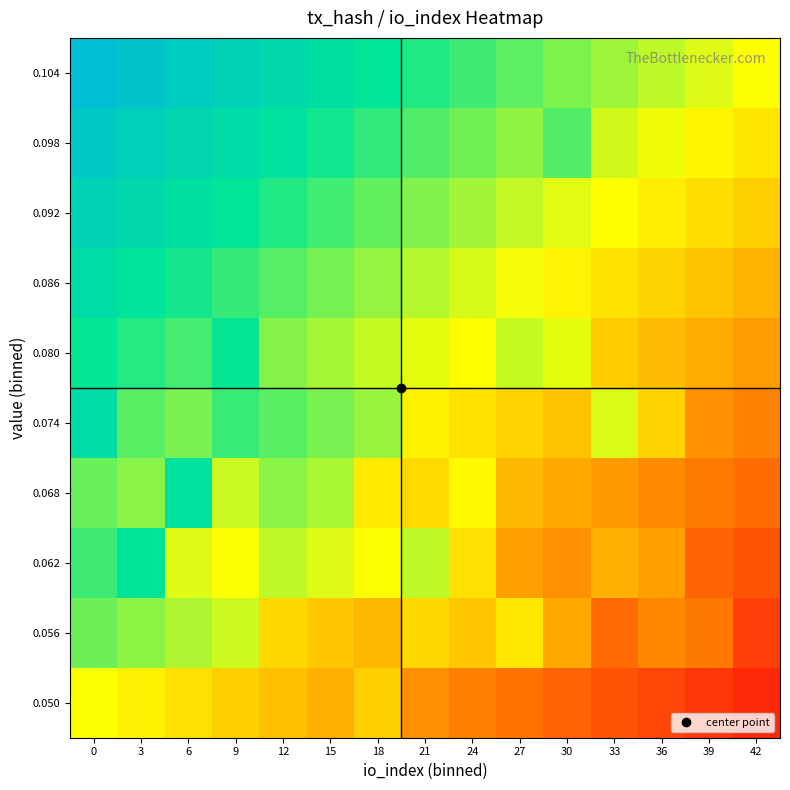

Reading left to right, what are all the values shown in this chart?

0.050: 0=0.0	3=-0.0	6=-0.1	9=-0.1	12=-0.2	15=-0.2	18=-0.2	21=-0.3	24=-0.4	27=-0.4	30=-0.5	33=-0.5	36=-0.6	39=-0.6	42=-0.7
0.056: 0=0.2	3=0.2	6=0.1	9=0.1	12=-0.1	15=-0.2	18=-0.2	21=-0.1	24=-0.2	27=-0.1	30=-0.3	33=-0.5	36=-0.4	39=-0.4	42=-0.6
0.062: 0=0.3	3=0.4	6=0.1	9=0.0	12=0.1	15=0.1	18=0.0	21=0.1	24=-0.1	27=-0.3	30=-0.3	33=-0.2	36=-0.3	39=-0.5	42=-0.5
0.068: 0=0.2	3=0.2	6=0.4	9=0.1	12=0.2	15=0.1	18=-0.1	21=-0.1	24=-0.0	27=-0.2	30=-0.3	33=-0.3	36=-0.4	39=-0.4	42=-0.5
0.074: 0=0.5	3=0.3	6=0.2	9=0.3	12=0.3	15=0.2	18=0.2	21=-0.0	24=-0.1	27=-0.1	30=-0.2	33=0.1	36=-0.1	39=-0.3	42=-0.4
0.080: 0=0.4	3=0.3	6=0.3	9=0.4	12=0.2	15=0.1	18=0.1	21=0.0	24=-0.0	27=0.1	30=0.0	33=-0.2	36=-0.2	39=-0.3	42=-0.3
0.086: 0=0.5	3=0.4	6=0.4	9=0.3	12=0.3	15=0.2	18=0.2	21=0.1	24=0.1	27=0.0	30=-0.0	33=-0.1	36=-0.1	39=-0.2	42=-0.2
0.092: 0=0.5	3=0.5	6=0.4	9=0.4	12=0.3	15=0.3	18=0.2	21=0.2	24=0.1	27=0.1	30=0.0	33=-0.0	36=-0.1	39=-0.1	42=-0.2
0.098: 0=0.6	3=0.6	6=0.5	9=0.5	12=0.4	15=0.4	18=0.3	21=0.3	24=0.2	27=0.2	30=0.3	33=0.1	36=0.0	39=-0.0	42=-0.1
0.104: 0=0.7	3=0.7	6=0.6	9=0.5	12=0.5	15=0.5	18=0.4	21=0.3	24=0.3	27=0.3	30=0.2	33=0.1	36=0.1	39=0.1	42=0.0